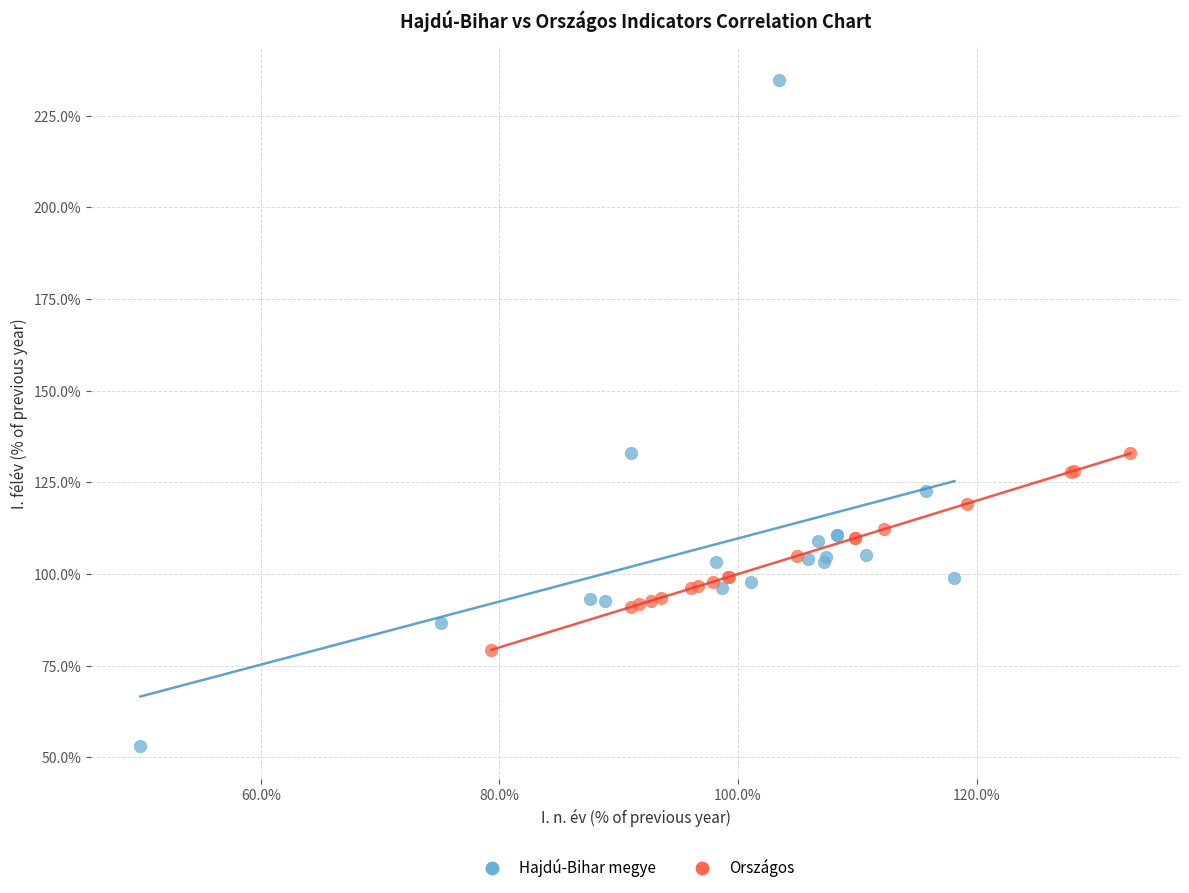

Which series contains the lowest Y value?

Hajdú-Bihar megye